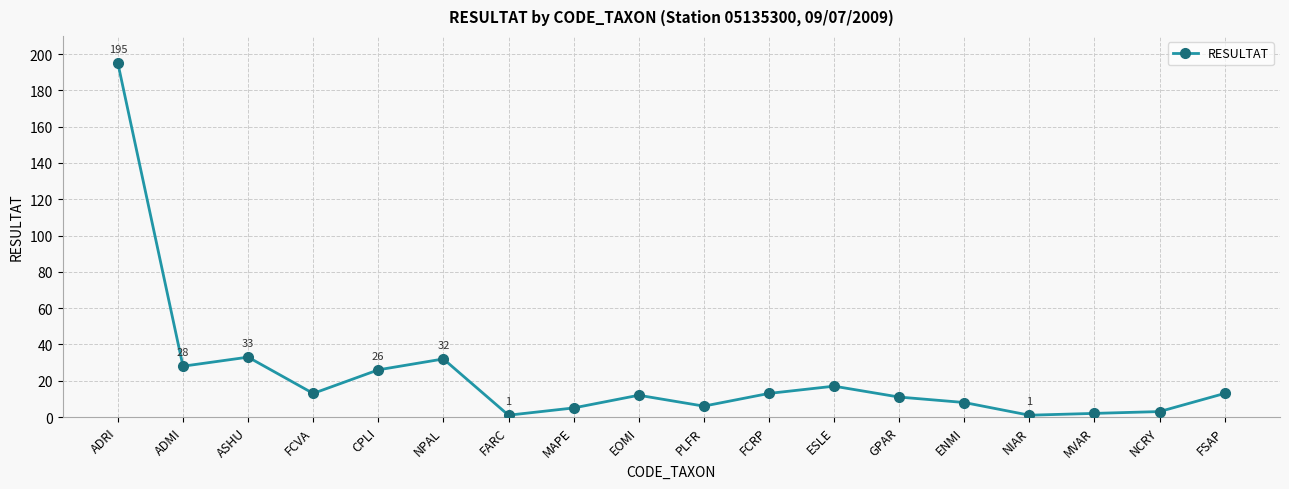

Where is the first local minimum?

ADMI